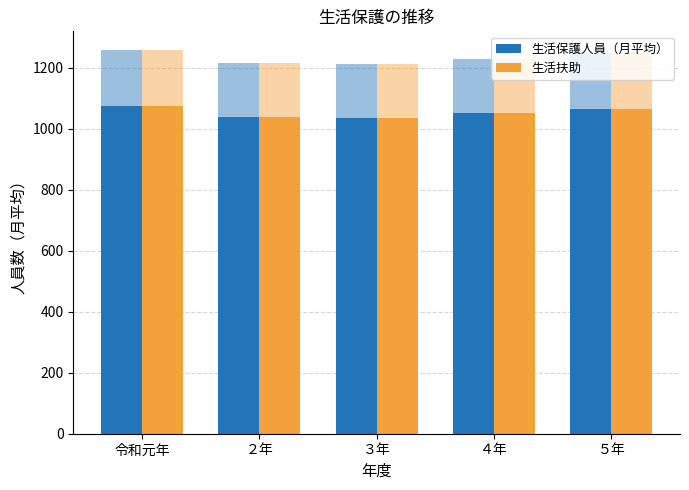

Reading left to right, what are all the values shown in this chart?

生活保護人員（月平均）: 令和元年=1074	２年=1037	３年=1035	４年=1052	５年=1063
生活扶助: 令和元年=1074	２年=1037	３年=1035	４年=1052	５年=1063